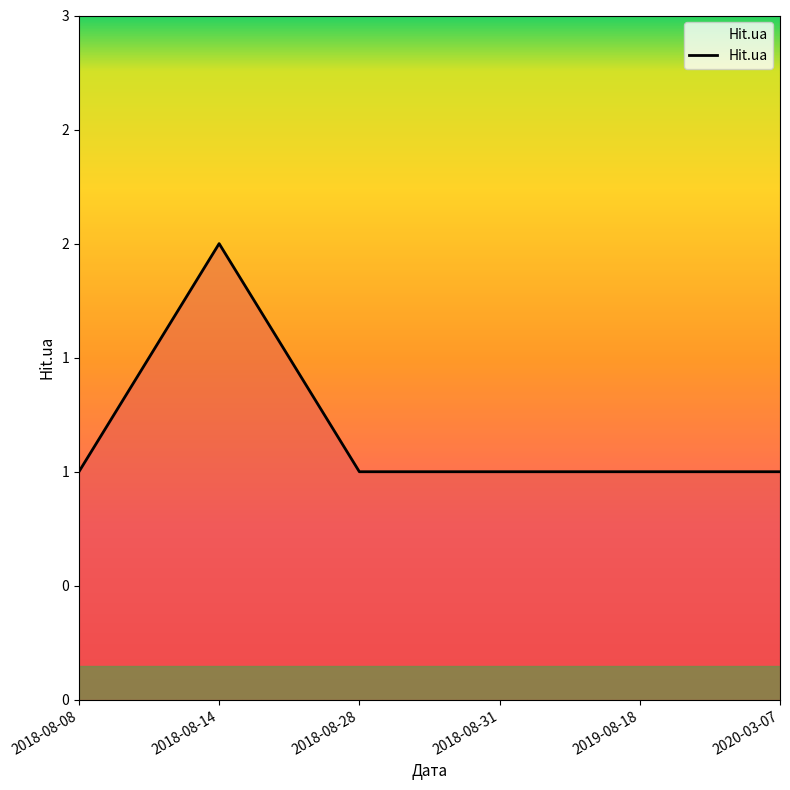

At which category does the chart reach its minimum across all series?

2018-08-08